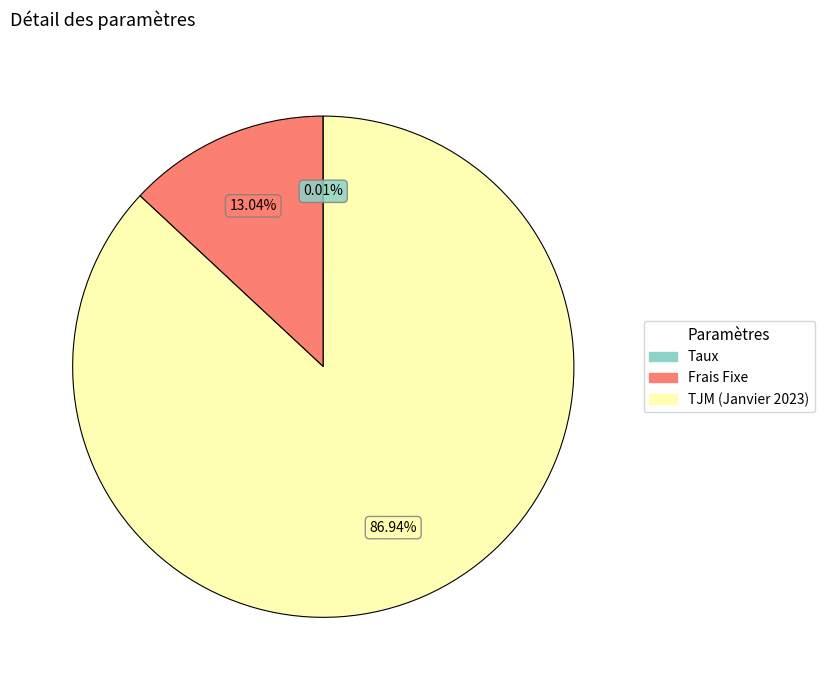

What percentage is the TJM (Janvier 2023) slice, to the nearest percent?

87%